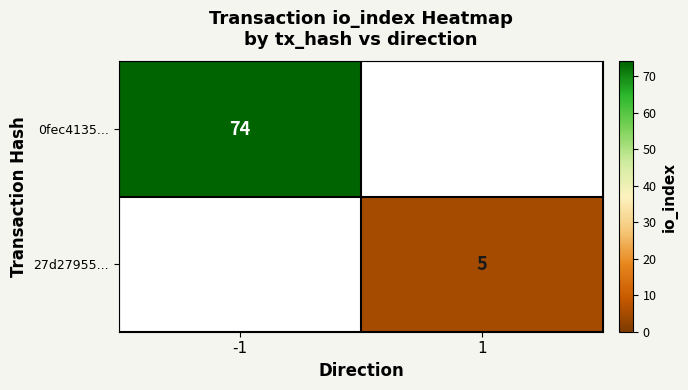

How many distinct data groups are displayed?

2